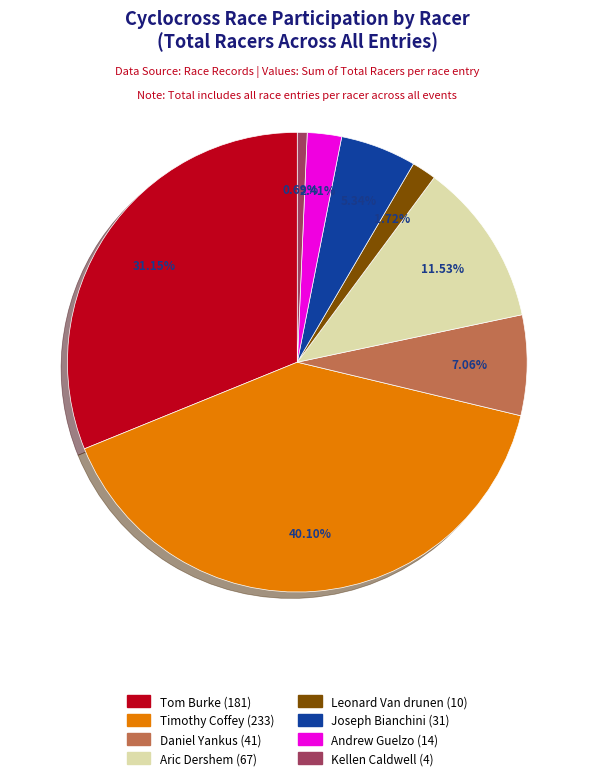

How many slices are in this pie chart?

8